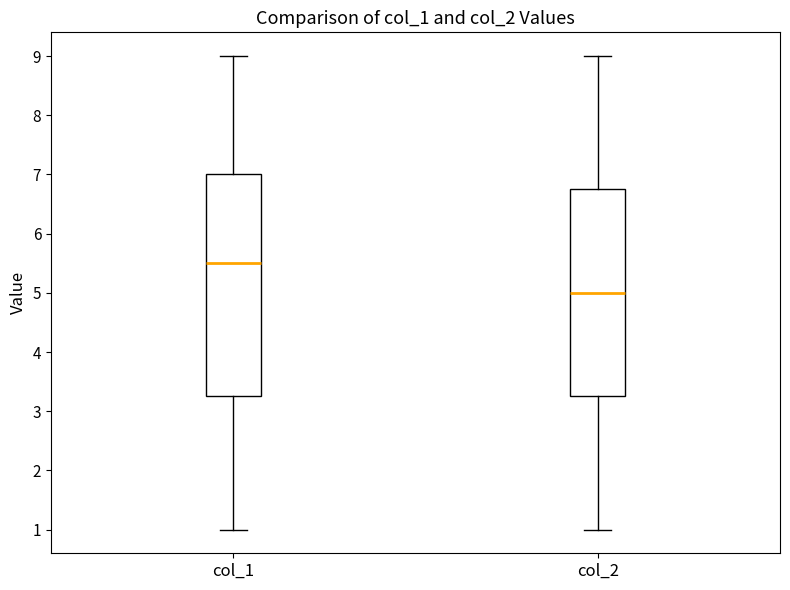

Reading left to right, read every box against the y-axis: the position of its median line, the range the box covers, and the ends of its whiskers. The values are not printed on the chart, so give them approximately, as read against the axis.

col_1: median 5.5, box 3.3 to 7.0, whiskers 1.0 to 9.0
col_2: median 5.0, box 3.3 to 6.8, whiskers 1.0 to 9.0